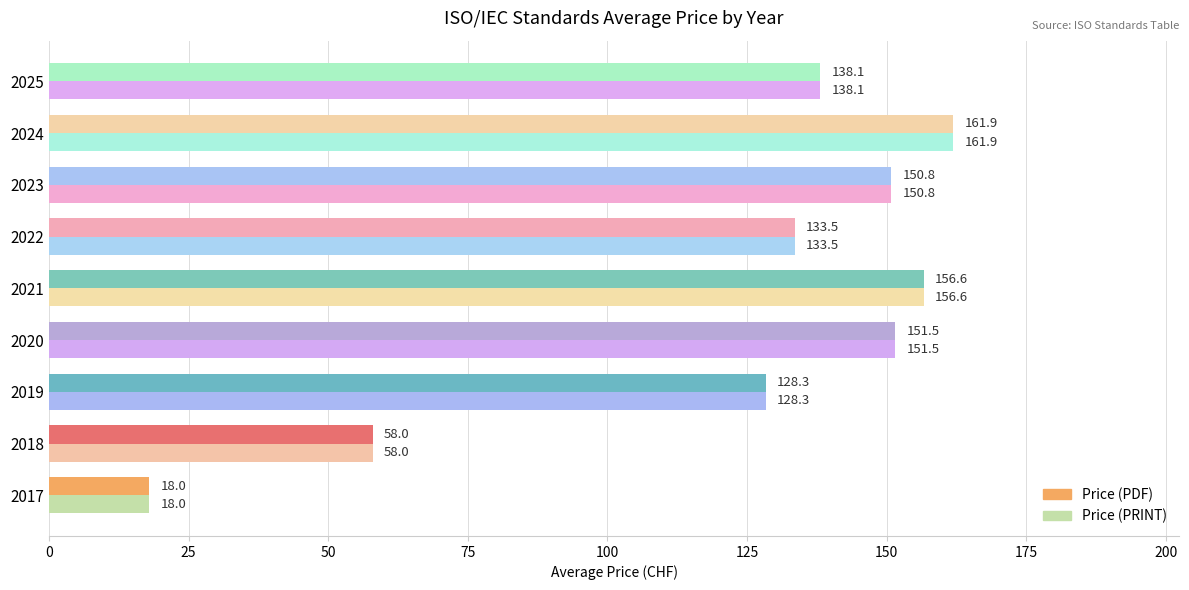

What are all the series names shown in the legend?

Price (PDF), Price (PRINT)